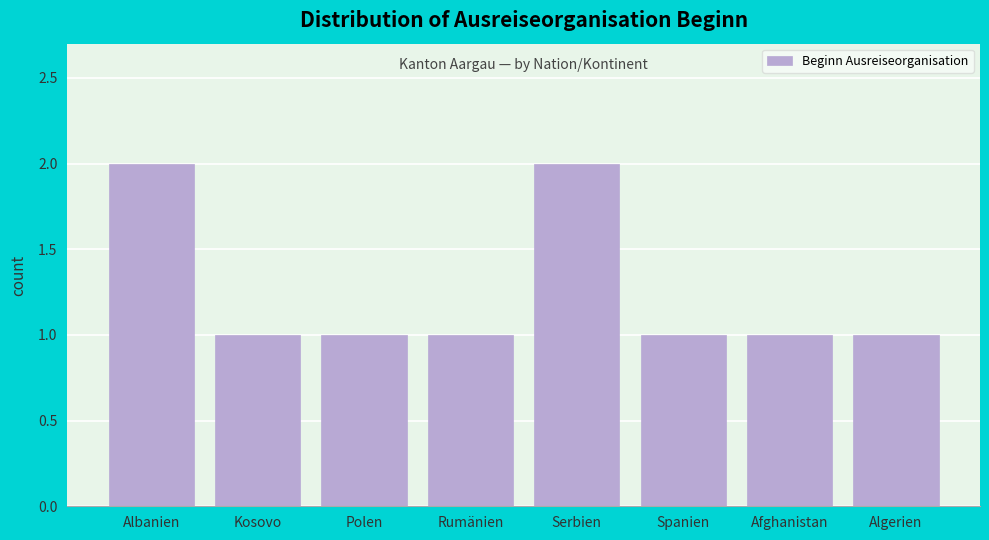

Reading right to left, list all the values displayed in this chart.

Algerien=1	Afghanistan=1	Spanien=1	Serbien=2	Rumänien=1	Polen=1	Kosovo=1	Albanien=2